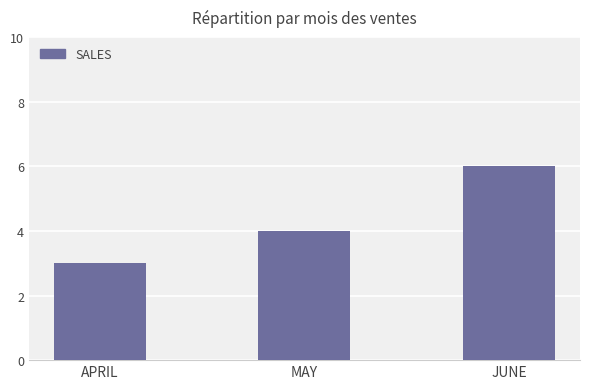

What is the label of the 1st bar from the right?

JUNE